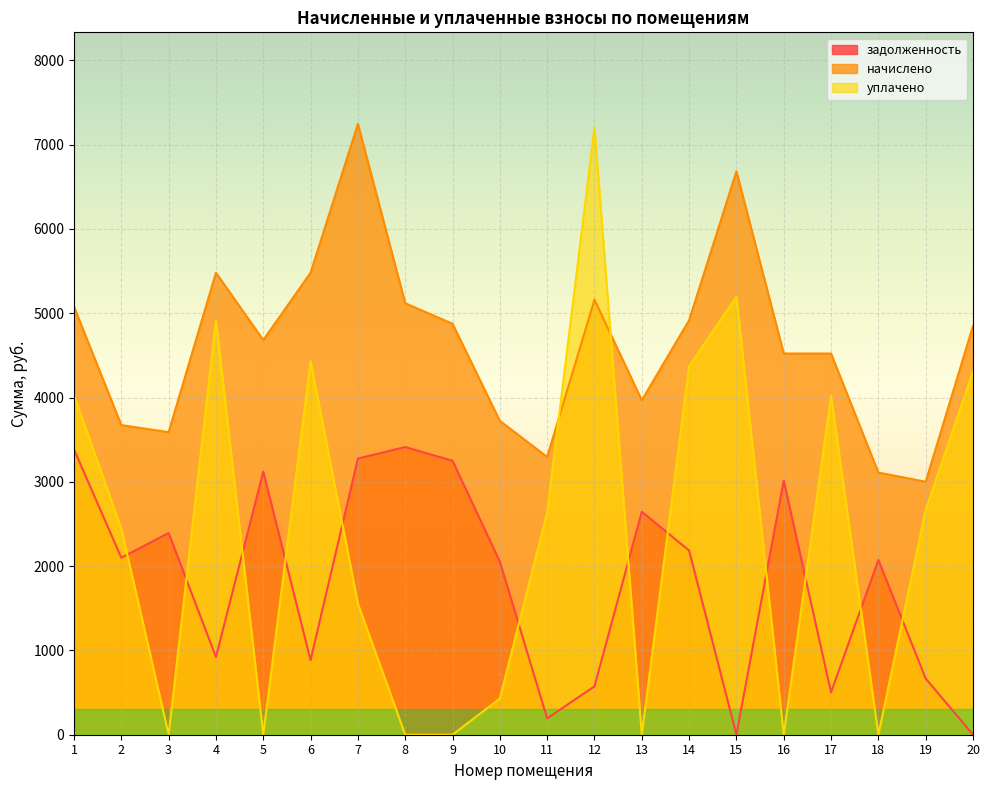

Where is the first local maximum for уплачено?

4